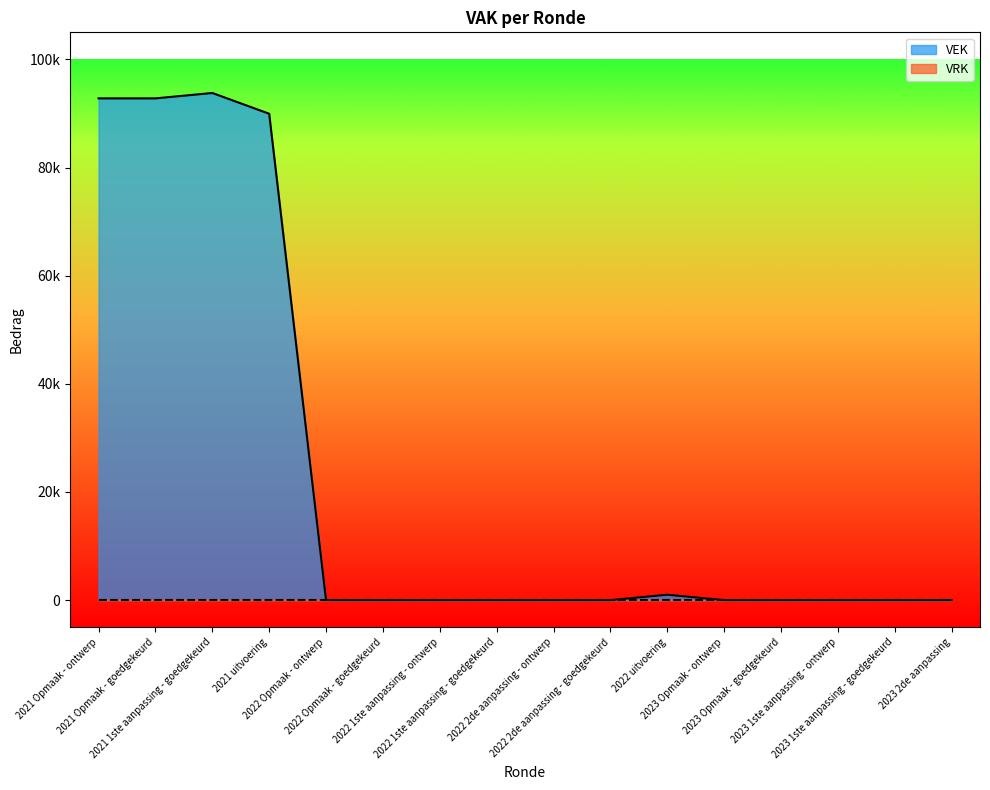

At which category does the chart reach its peak across all series?

2021 1ste aanpassing - goedgekeurd